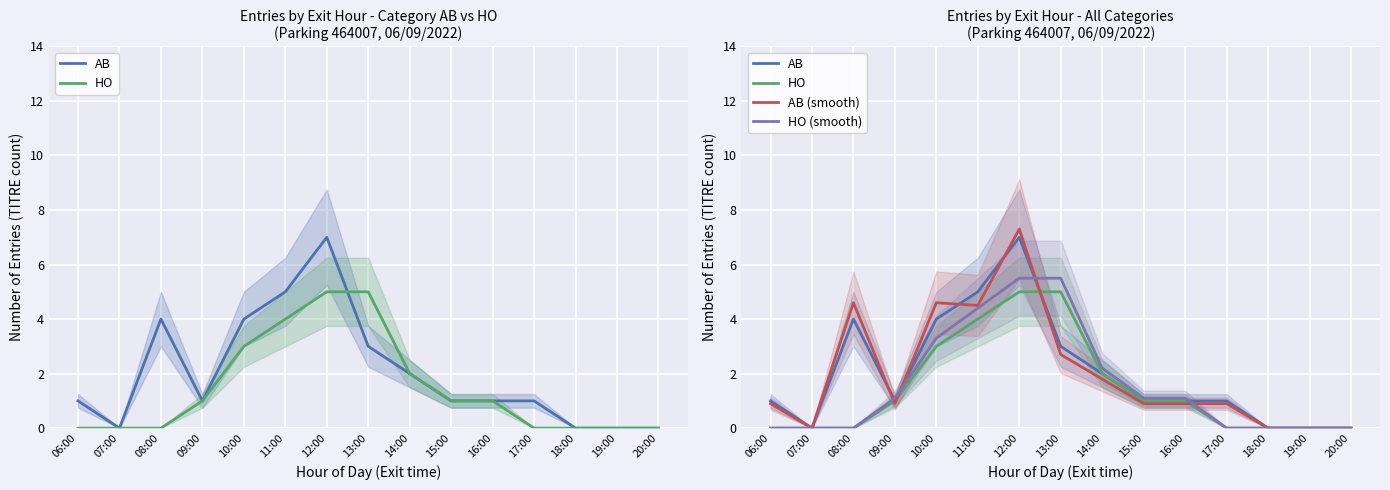

What is the approximate value of AB at 09:00?

1.0